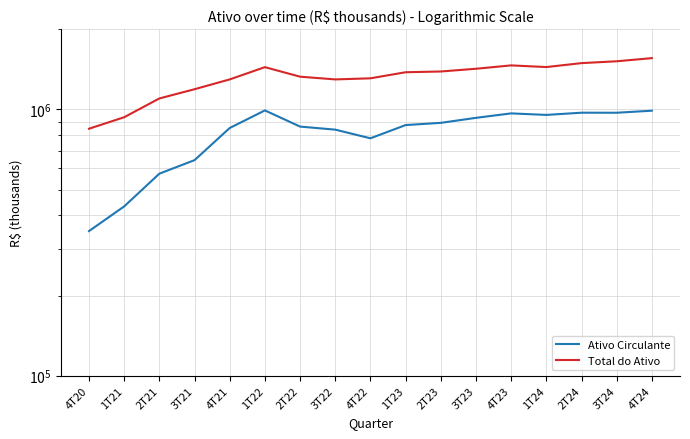

What are all the series names shown in the legend?

Ativo Circulante, Total do Ativo